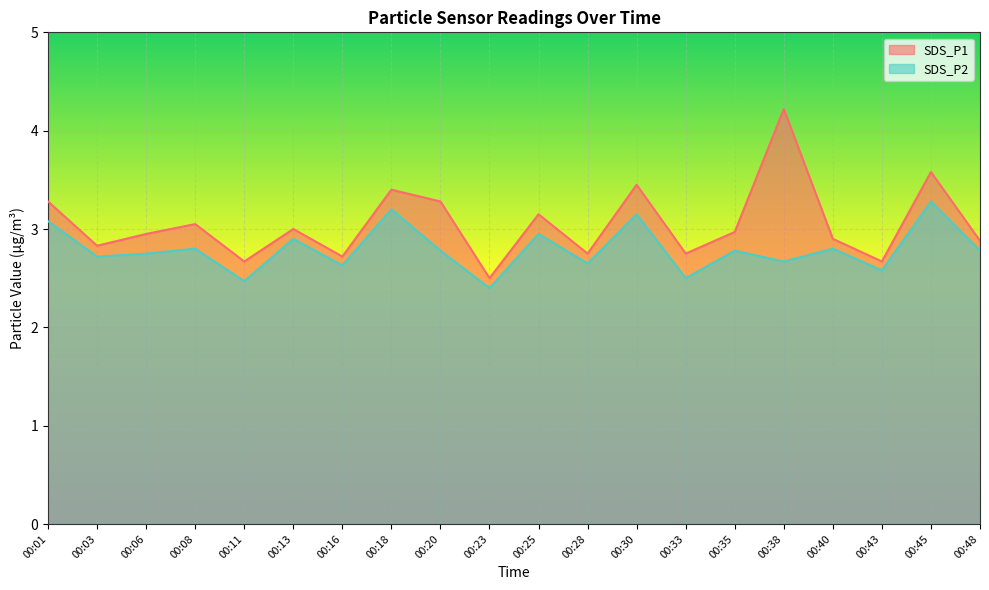

How many categories are shown in the chart?

20